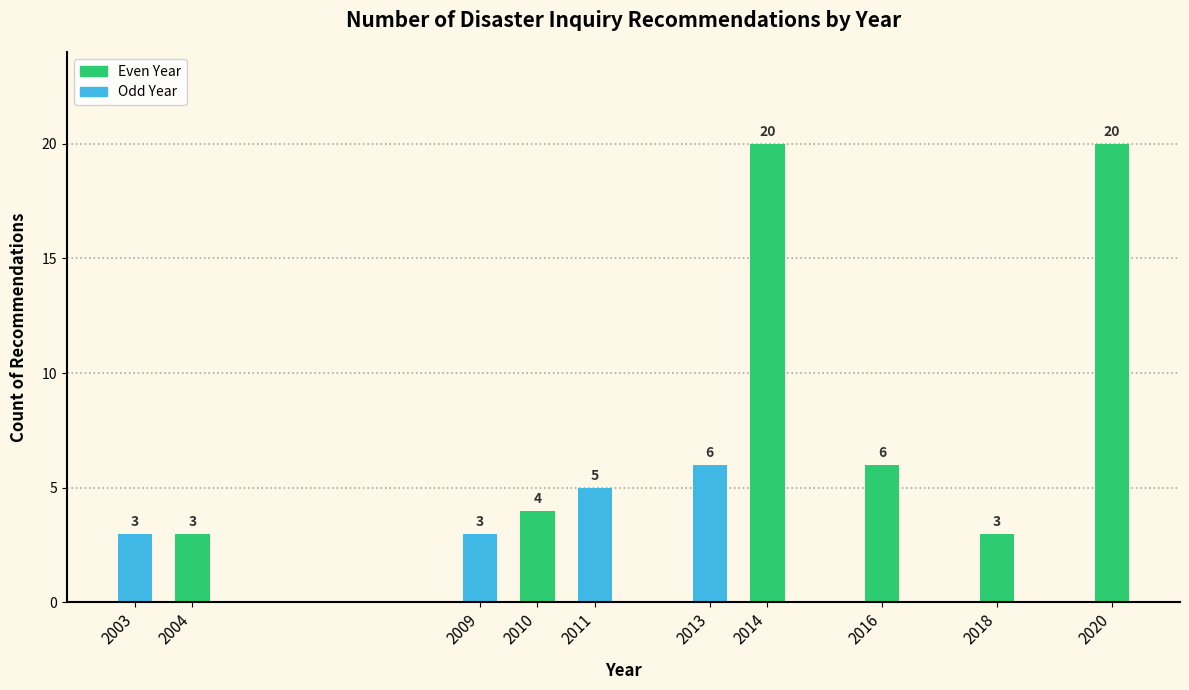

Reading right to left, extract all data points from this chart.

2020=20	2018=3	2016=6	2014=20	2013=6	2011=5	2010=4	2009=3	2004=3	2003=3